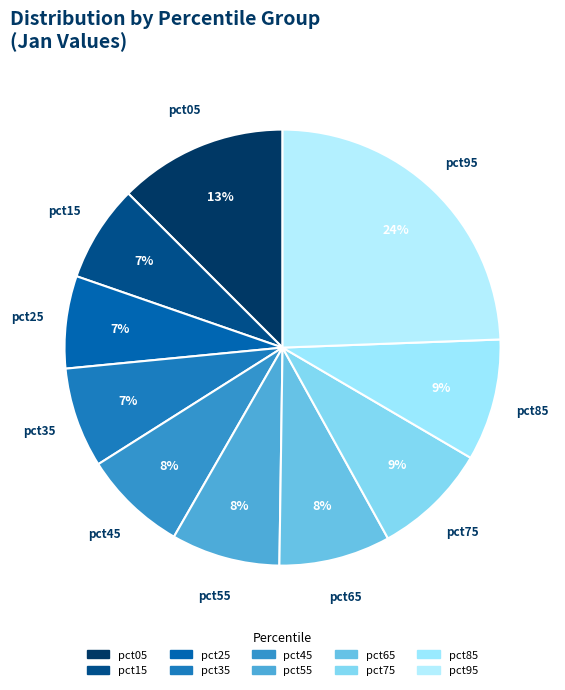

To the nearest percent, what portion does pct65 represent?

8%